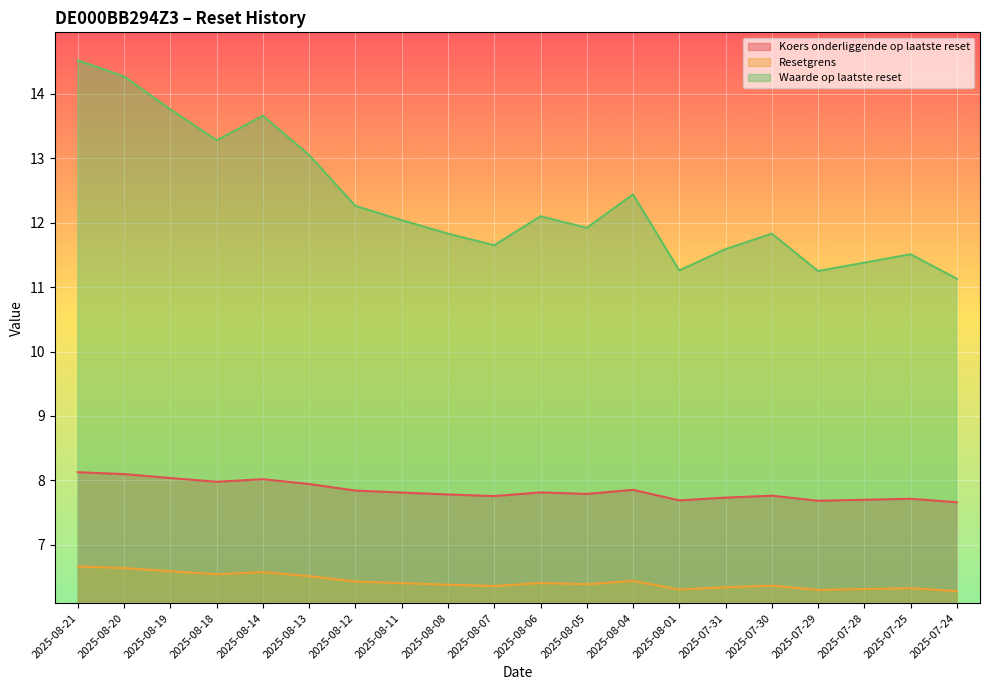

How many Resetgrens values are between 6 and 7?

20